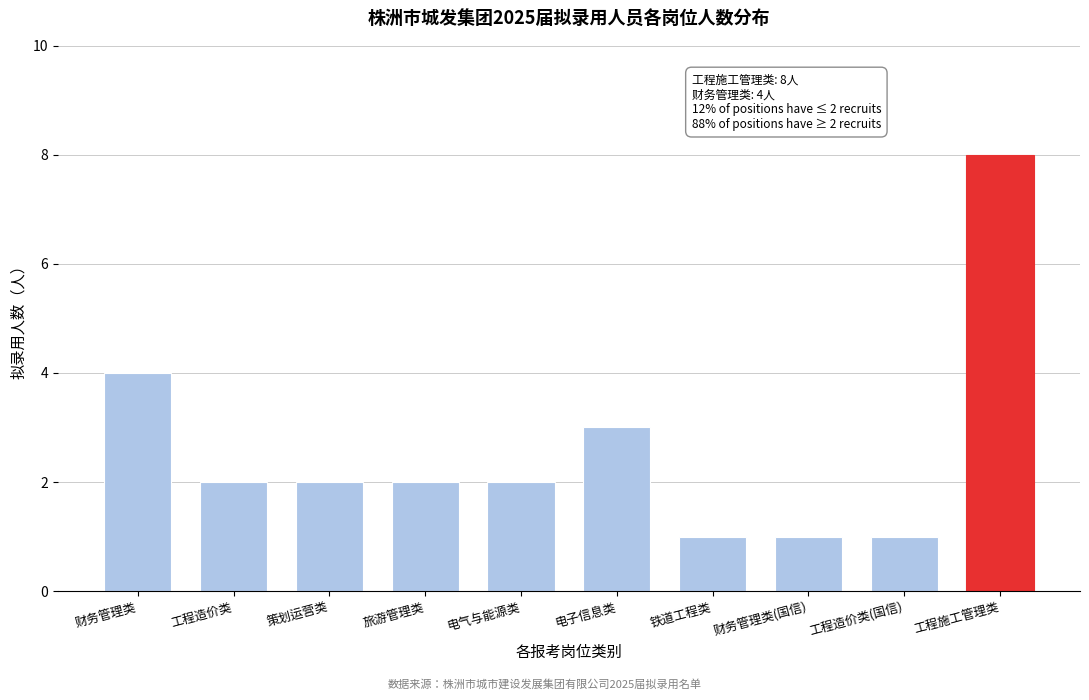

Reading left to right, transcribe all the data shown in this chart.

财务管理类=4	工程造价类=2	策划运营类=2	旅游管理类=2	电气与能源类=2	电子信息类=3	铁道工程类=1	财务管理类(国信)=1	工程造价类(国信)=1	工程施工管理类=8